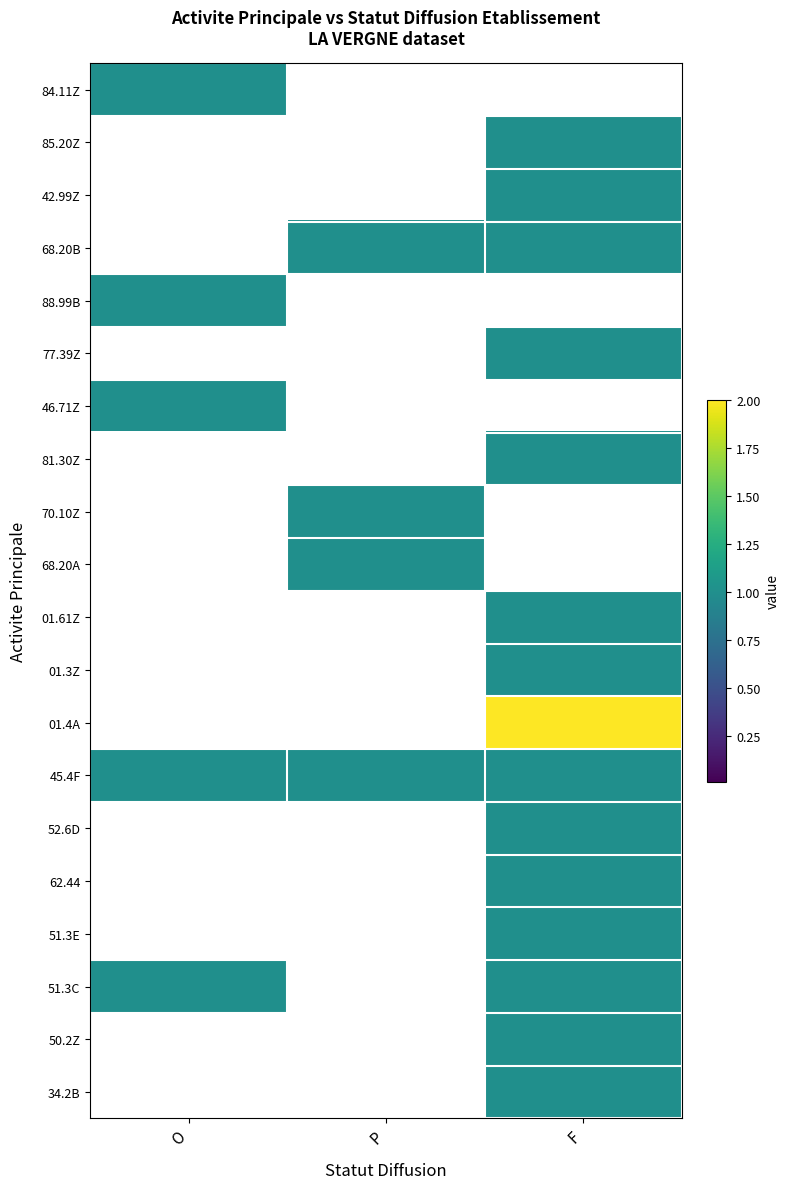

Which series has the largest total across all categories?

45.4F